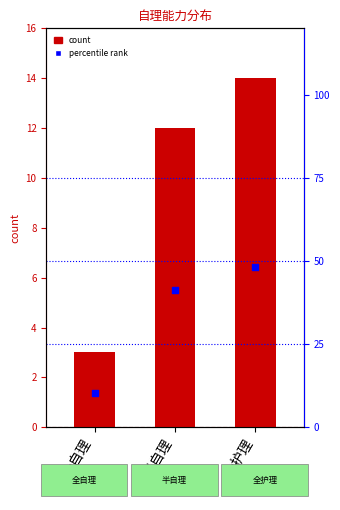

Which series has the widest spread of Y values?

percentile rank